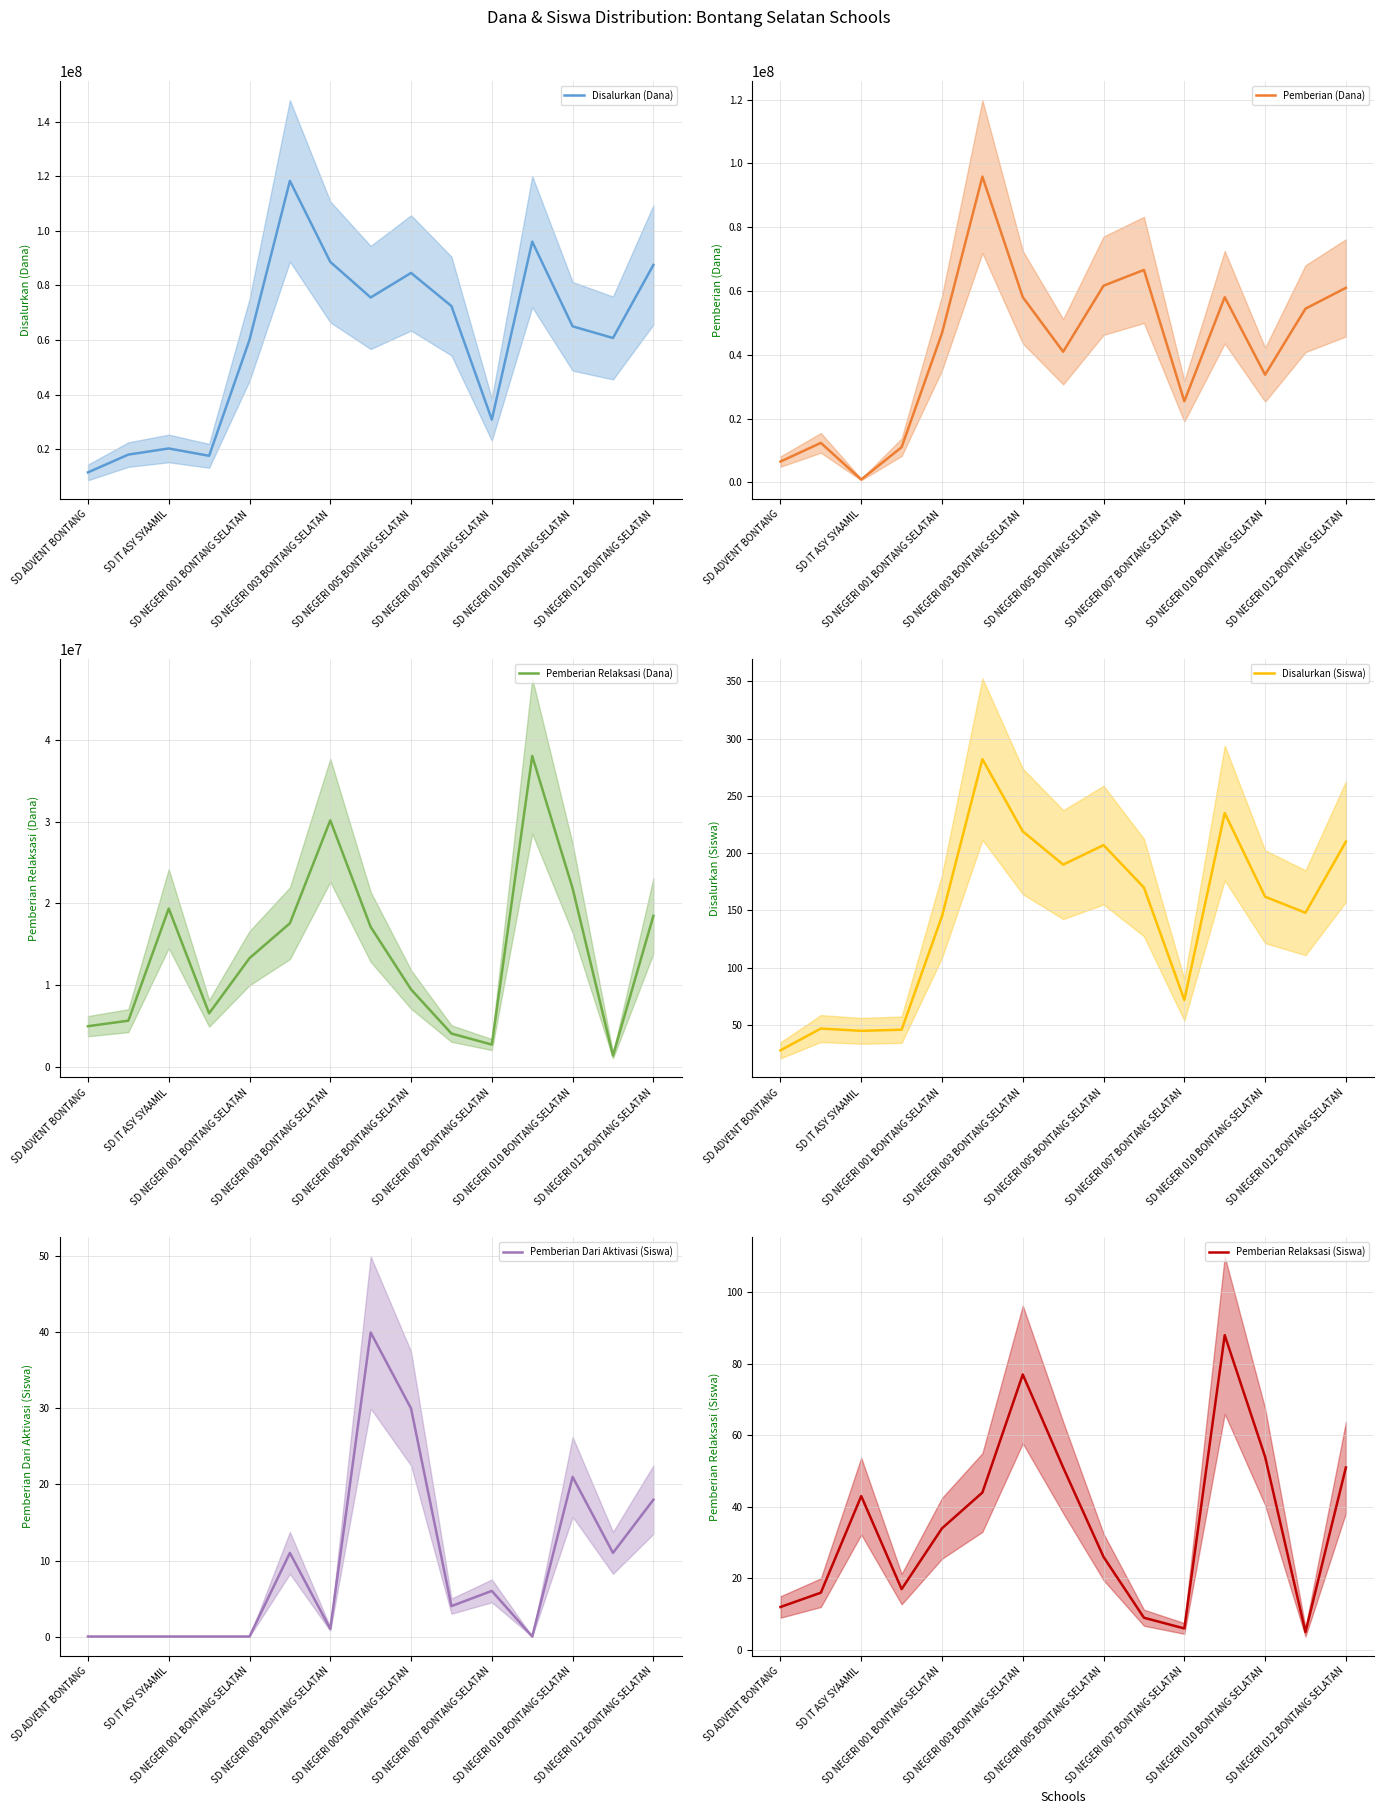

True or false: Disalurkan (Dana) and Pemberian (Dana) intersect in this chart.

False